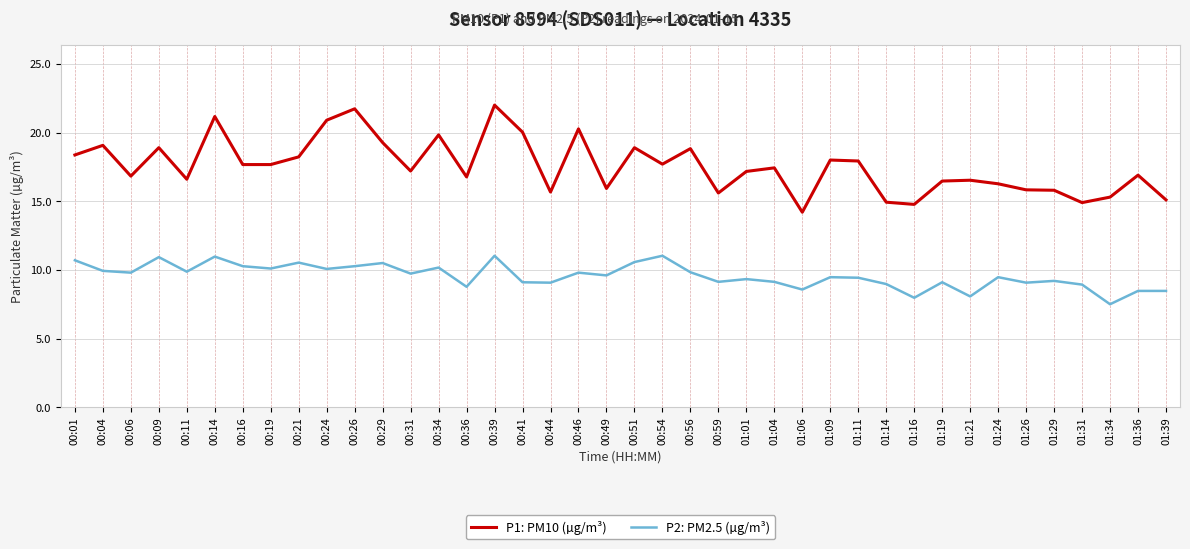

In P1: PM10 (µg/m³), how many points are higher than both neighbors (excluding endpoints)?

13